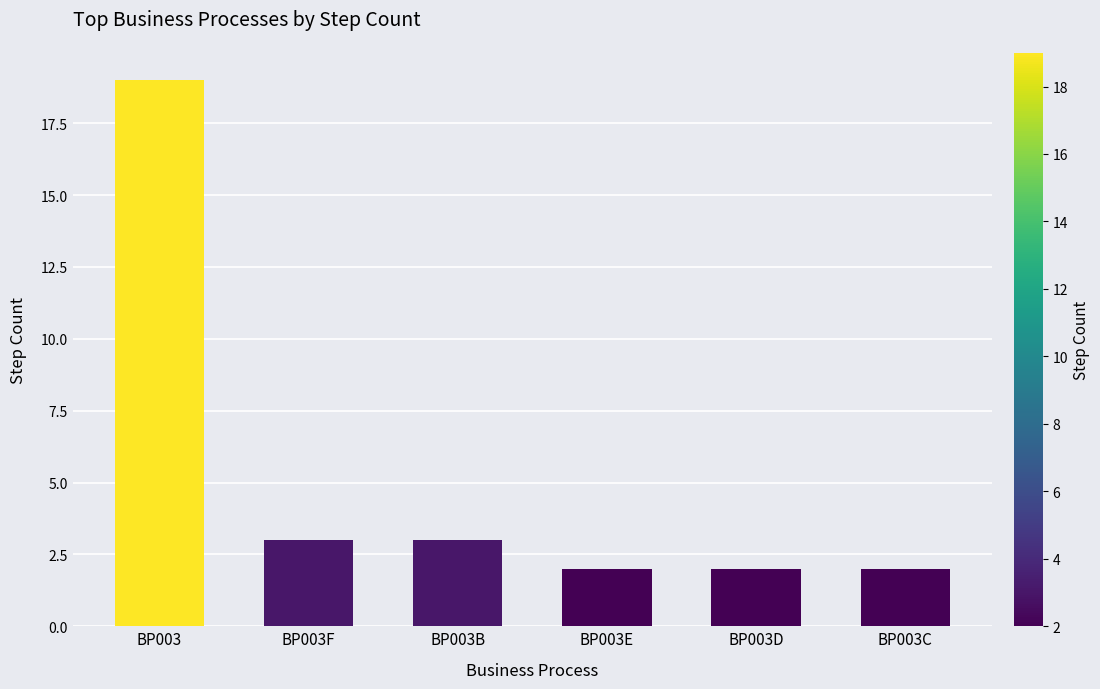

What is the sum of all values?

31